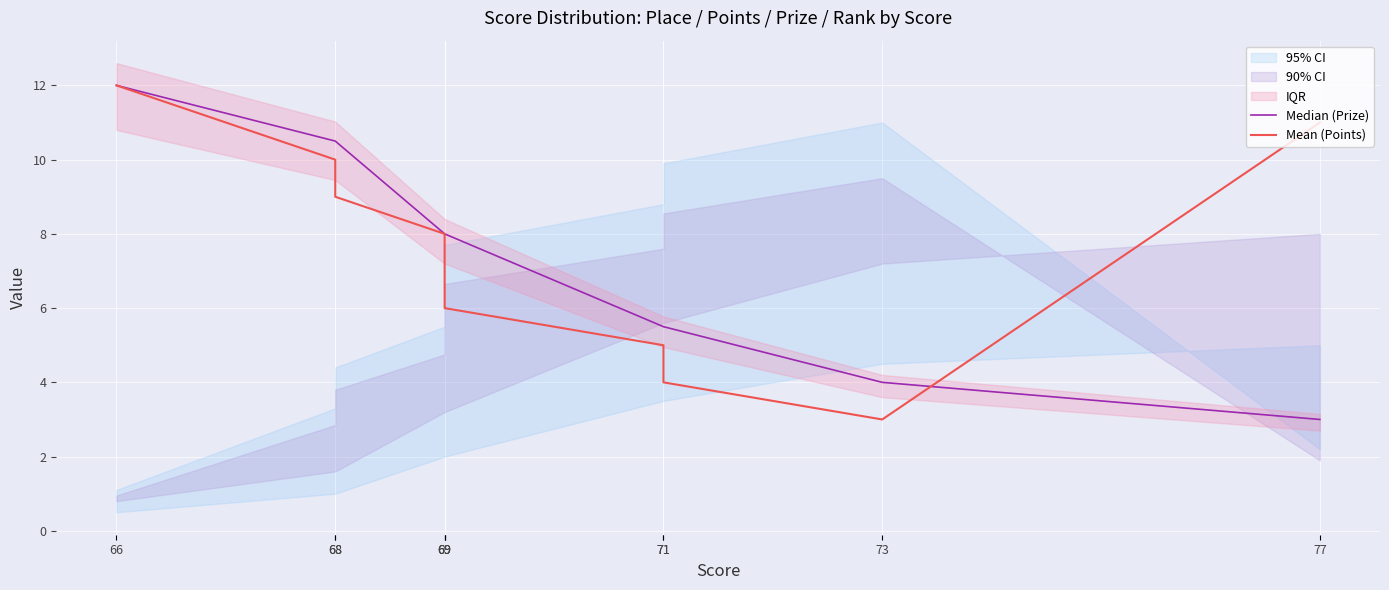

Which series has the largest range (max minus min)?

Median (Prize)